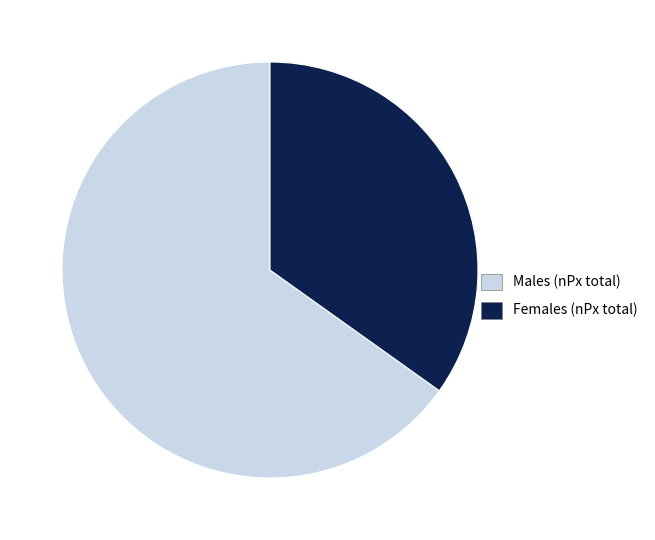

What is the largest slice in the pie chart?

Males (nPx total)